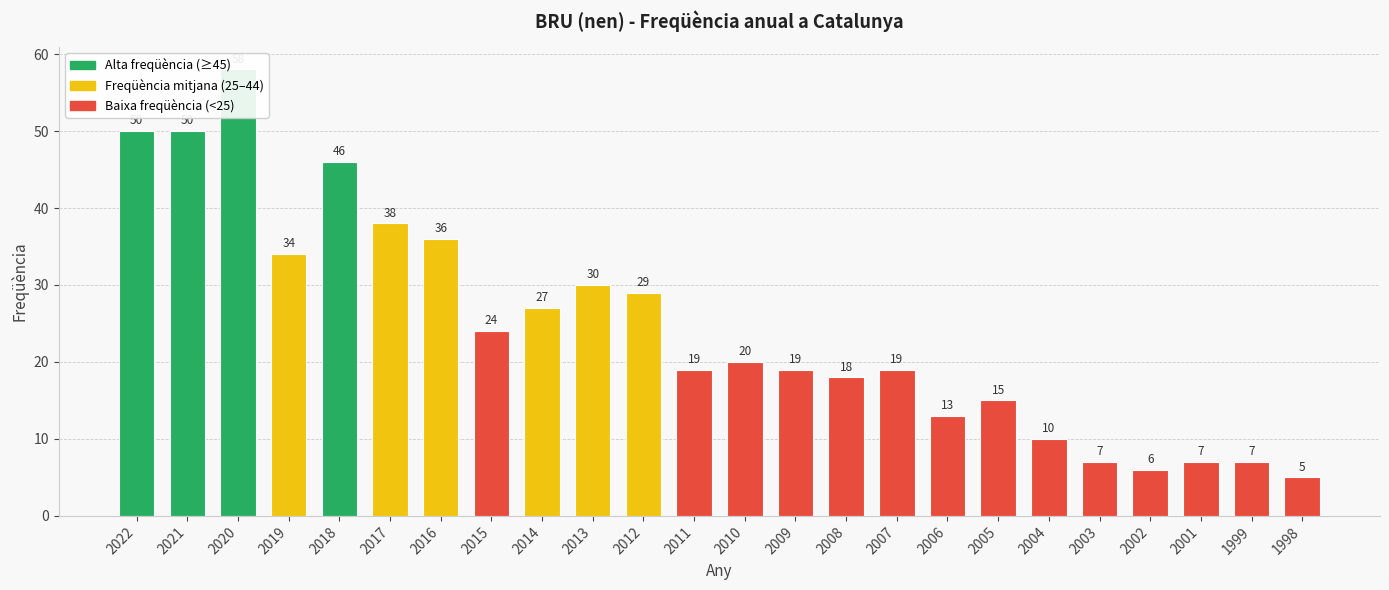

What is the value of the 23rd bar from the left?

7